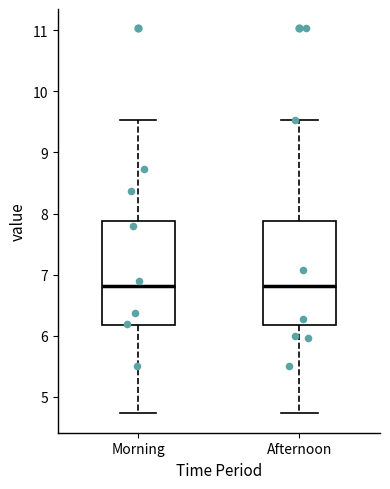

Reading left to right, read every box against the y-axis: the position of its median line, the range the box covers, and the ends of its whiskers. The values are not printed on the chart, so give them approximately, as read against the axis.

Morning: median 6.8, box 6.2 to 7.9, whiskers 4.7 to 9.5
Afternoon: median 6.8, box 6.2 to 7.9, whiskers 4.7 to 9.5